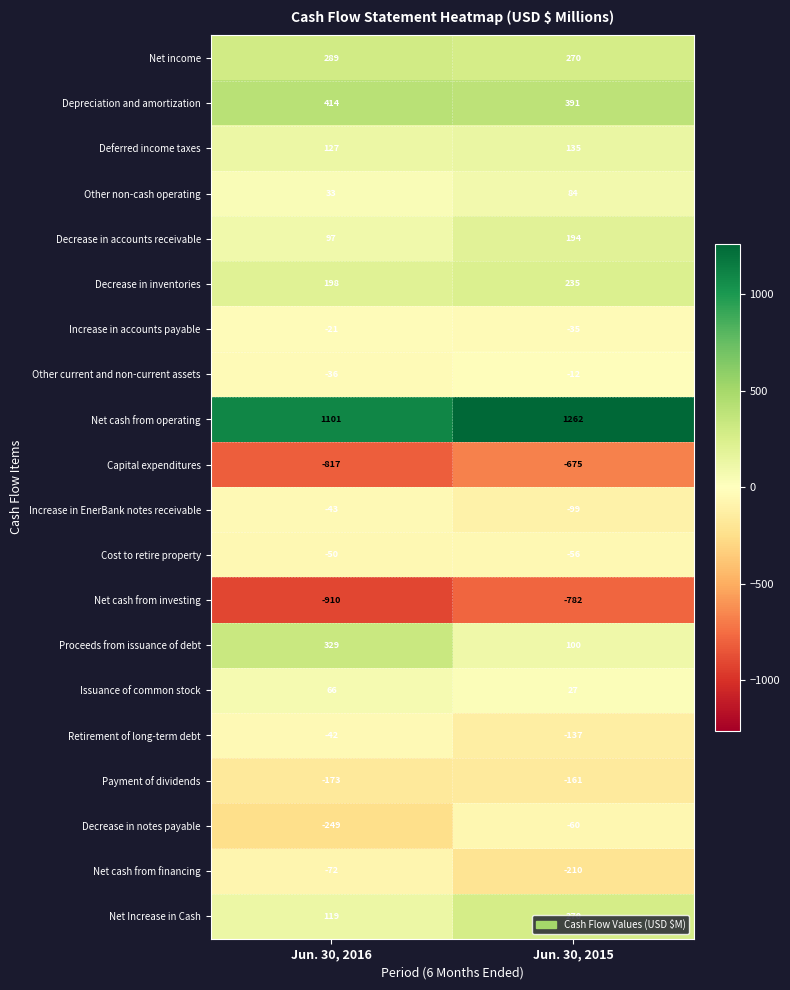

Which category has the highest value across all series?

Jun. 30, 2015